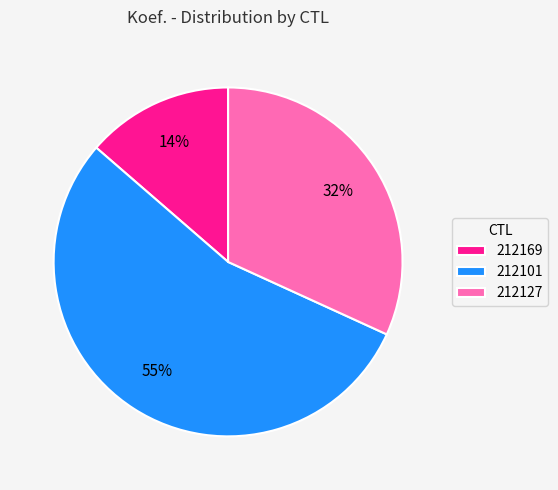

Do 212127 and 212169 together represent more than half of the pie?

No